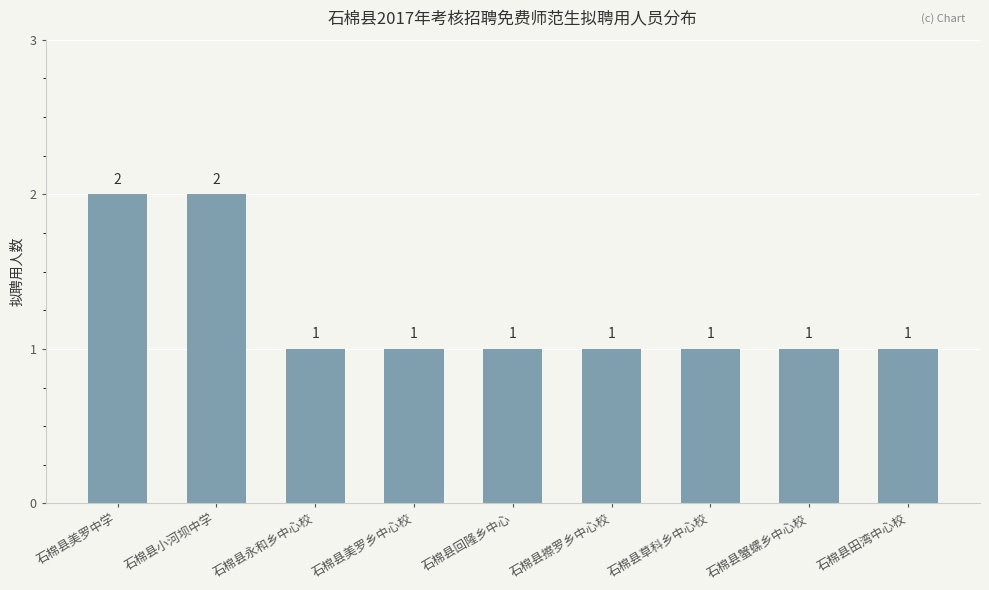

What is the label of the 9th bar from the left?

石棉县田湾中心校